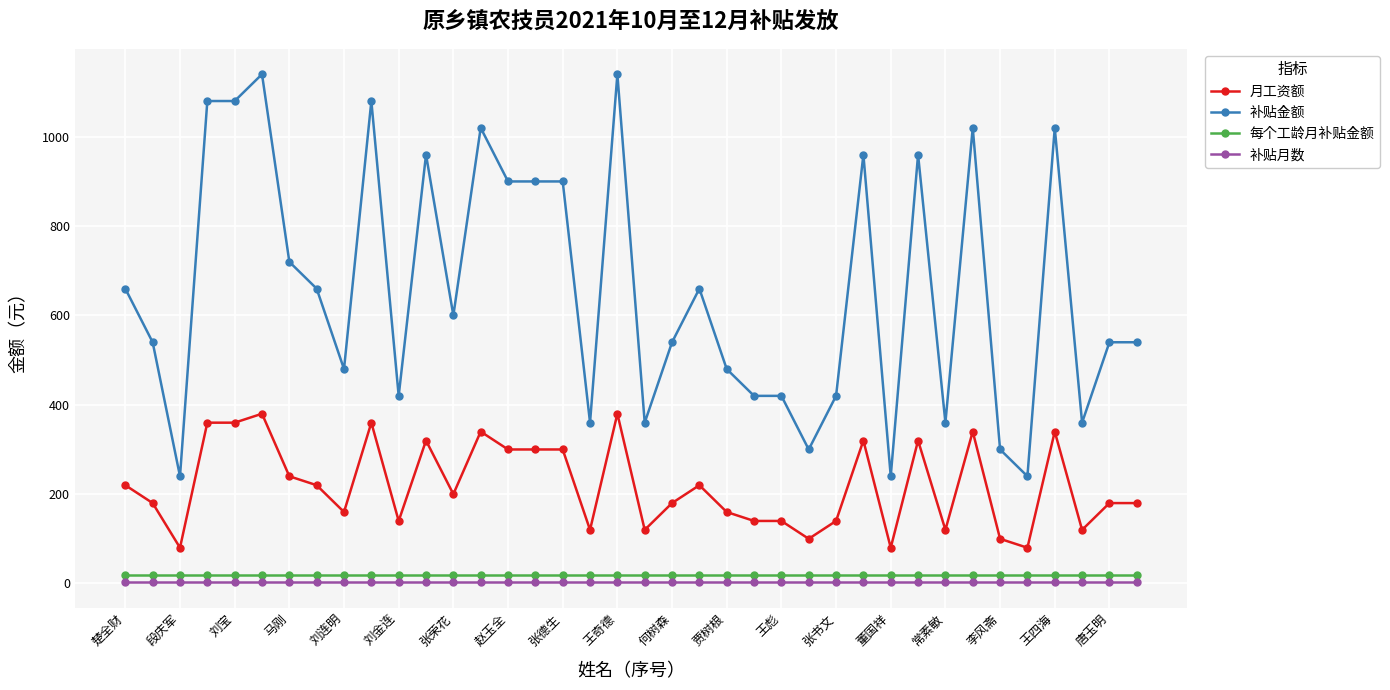

What is the value of the 补贴金额 point at the 34th from the left?

240